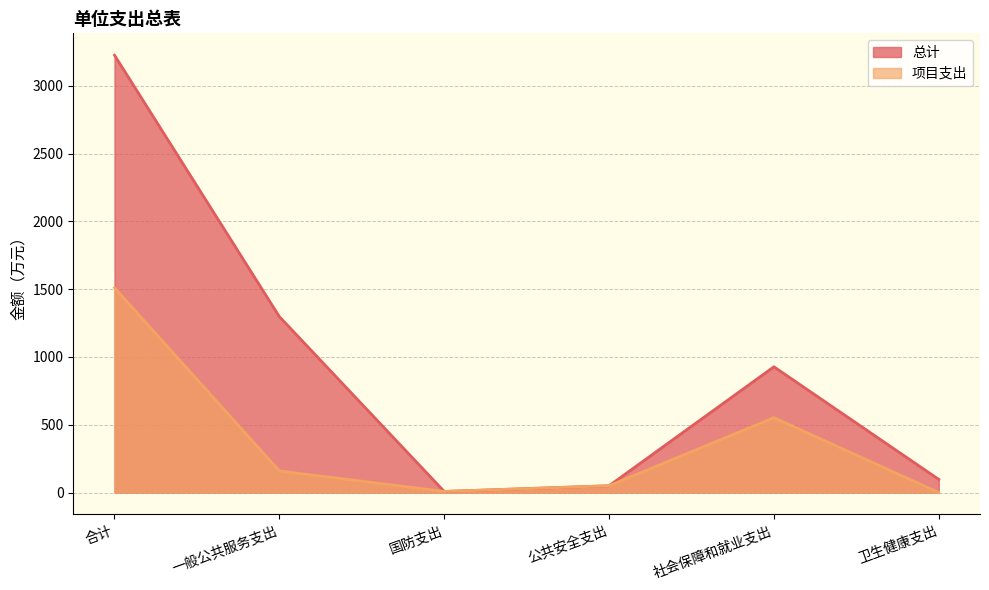

Rank the categories by 项目支出 value from highest to lowest.

合计, 社会保障和就业支出, 一般公共服务支出, 公共安全支出, 国防支出, 卫生健康支出